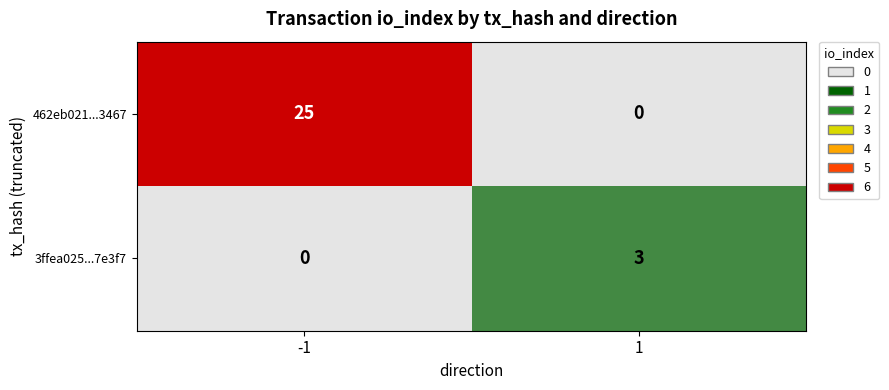

What value does the 462eb021...3467 series have at -1?

25